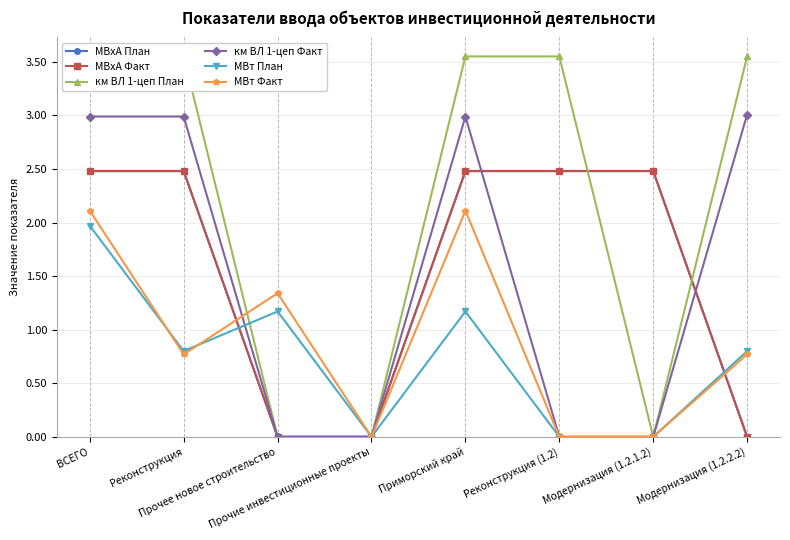

Does the chart have visible grid lines?

Yes